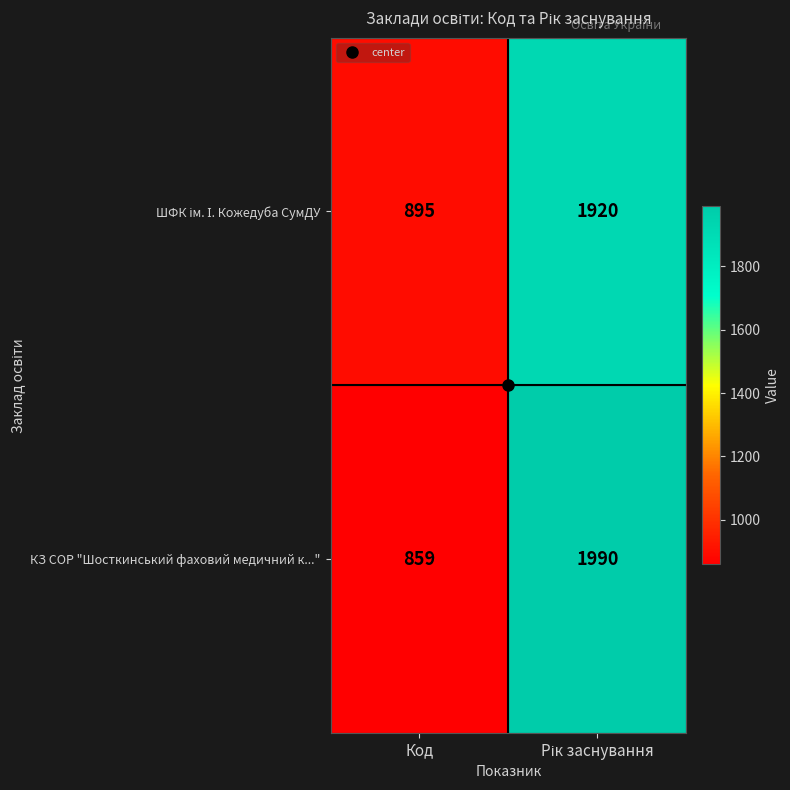

Which series has the widest spread of values?

КЗ СОР "Шосткинський фаховий медичний к..."